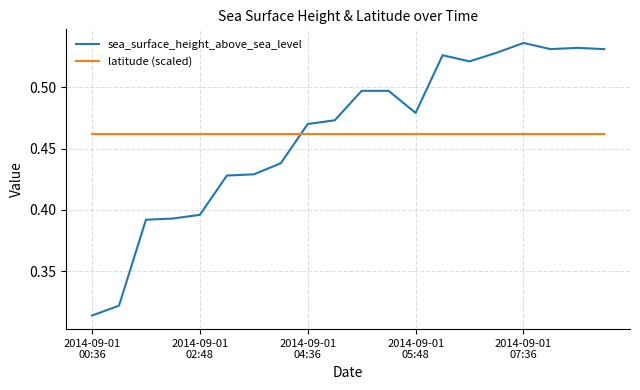

Which series has the largest range (max minus min)?

sea_surface_height_above_sea_level